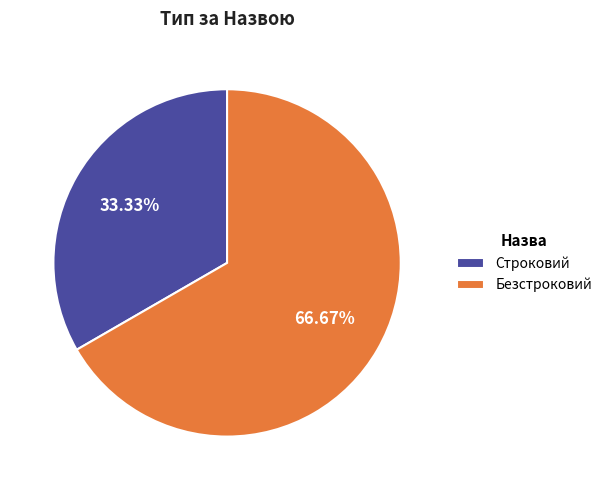

Is it true that Строковий is 45% of the pie?

False